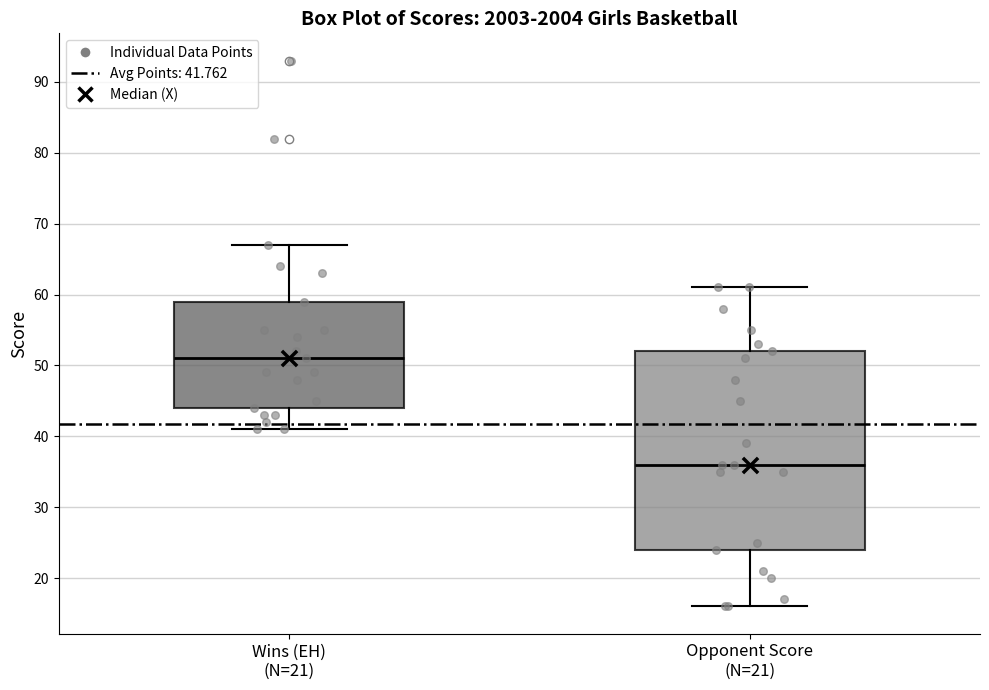

Reading left to right, transcribe this box plot: for each box, give where its median line is, the range the box spans, and where its two whiskers end, as read against the y-axis. The values are not printed on the chart, so give them approximately, as read against the axis.

Wins (EH) (N=21): median 51, box 44 to 59, whiskers 41 to 67
Opponent Score (N=21): median 36, box 24 to 52, whiskers 16 to 61